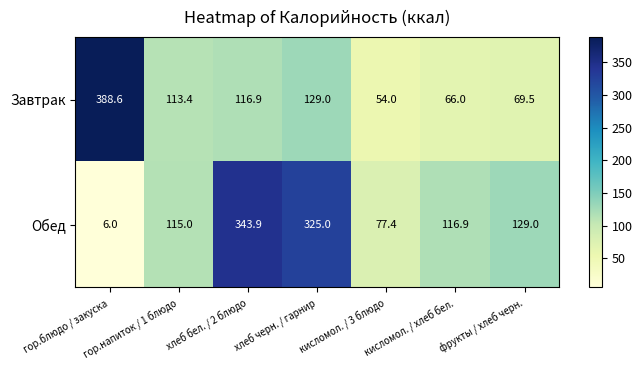

What value does the Завтрак series have at хлеб бел. / 2 блюдо?

116.9